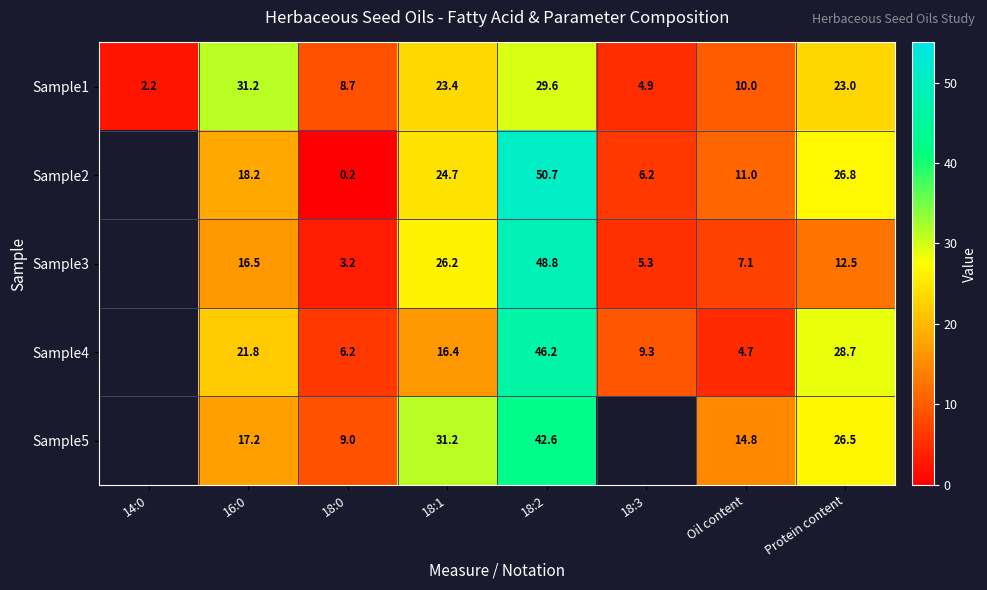

What is the maximum value shown in the chart?

50.7